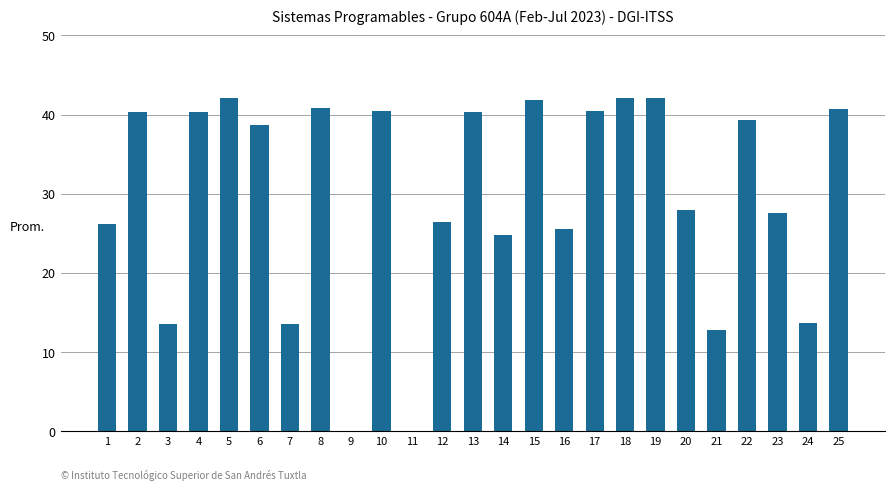

The chart shows a value of 40.3 at 13. True or false?

True